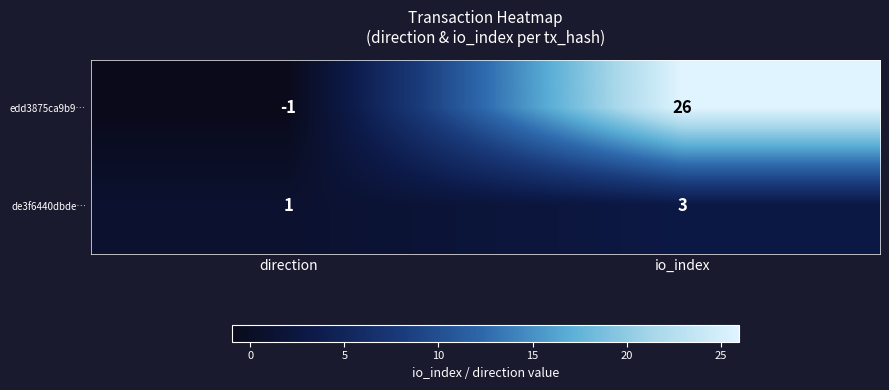

Which series has the largest total across all categories?

edd3875ca9b9…